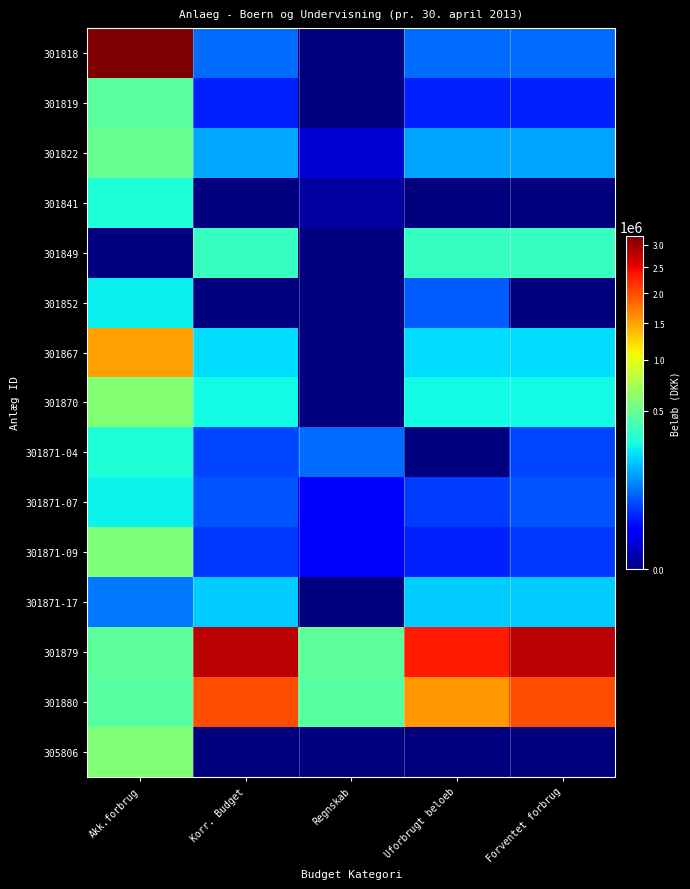

At which category does the chart reach its peak across all series?

Akk.forbrug